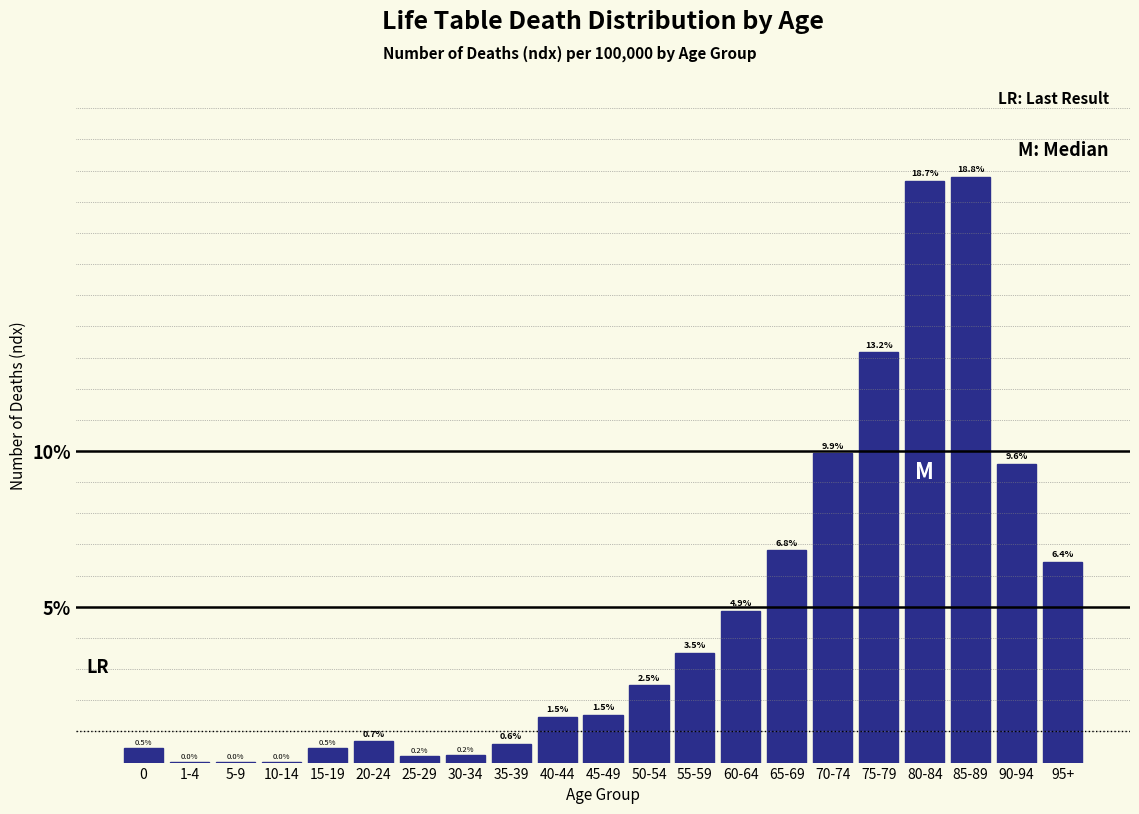

What is the change in value from 35-39 to 45-49?

+0.9